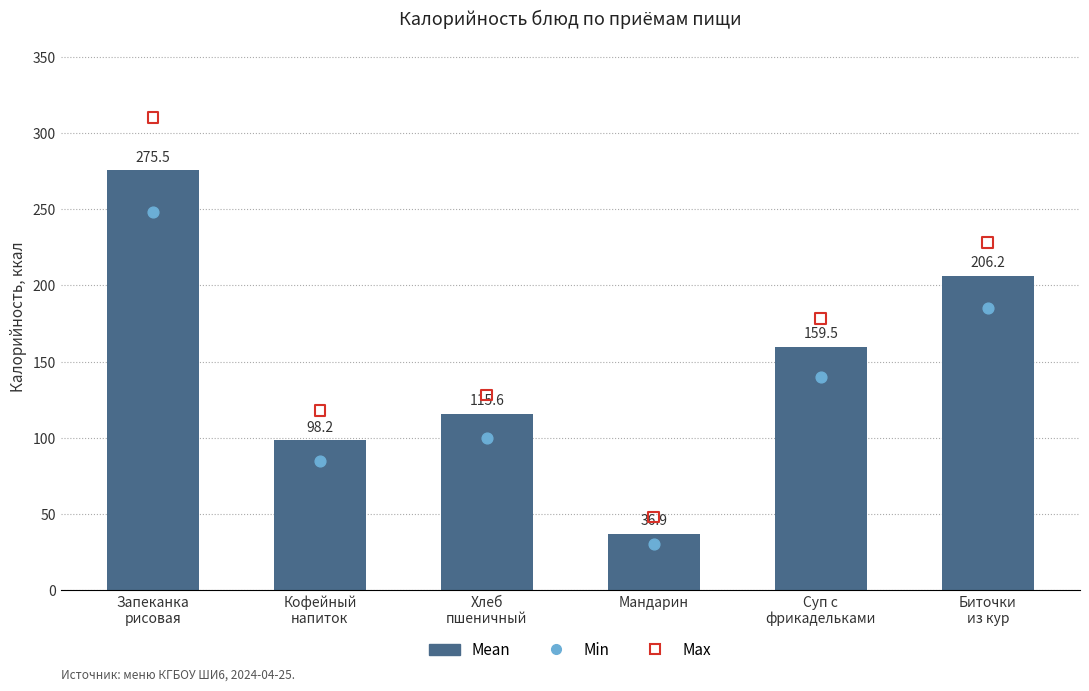

Which series has the widest spread of Y values?

Max